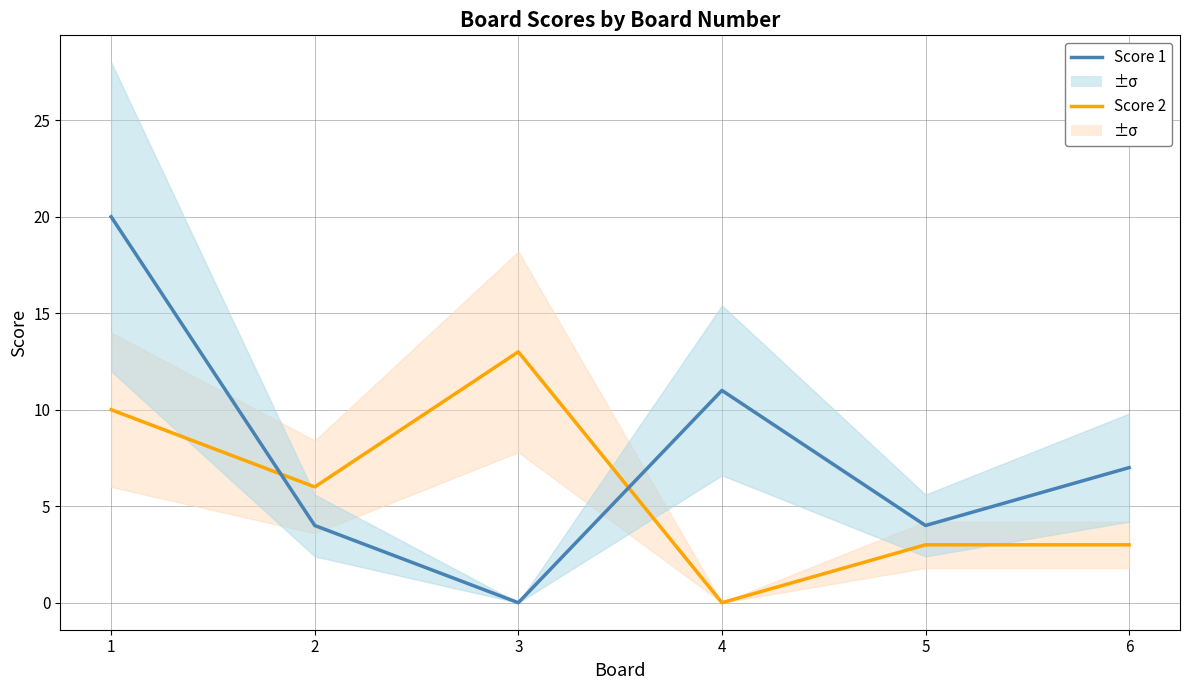

At which category does Score 1 reach its first local valley?

3